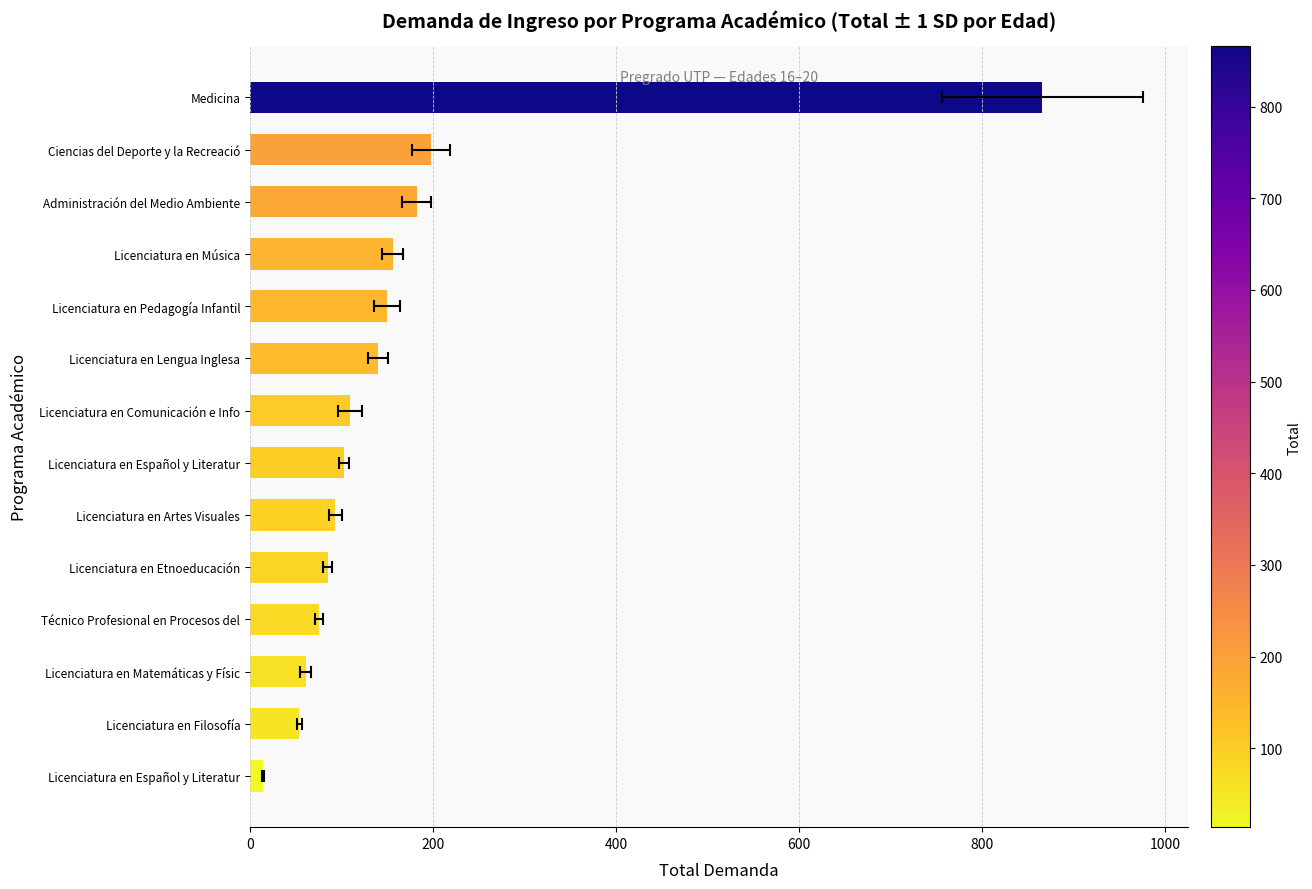

Read the value at 8.

140